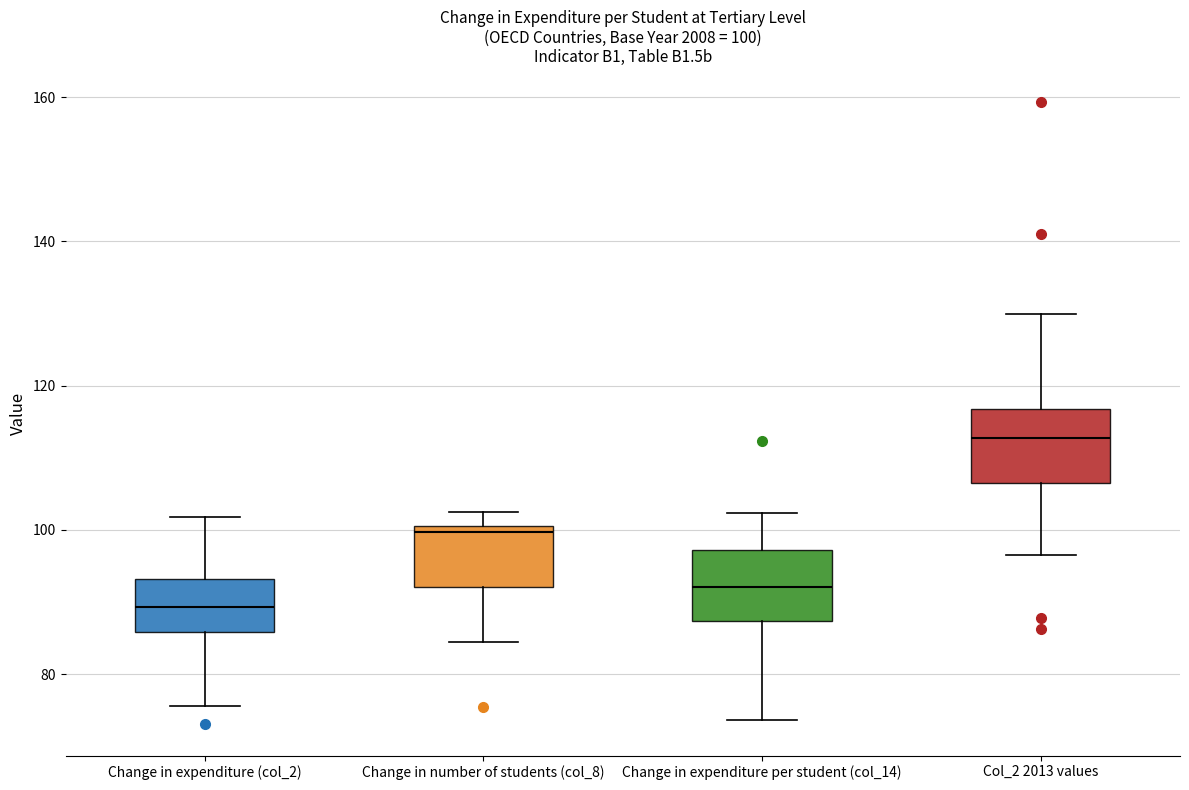

Which box's median line is the highest?

Col_2 2013 values